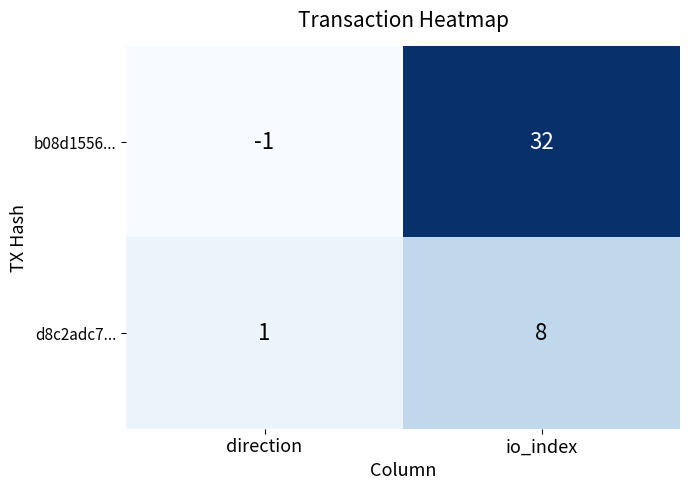

What is the approximate value of b08d1556... at io_index?

32